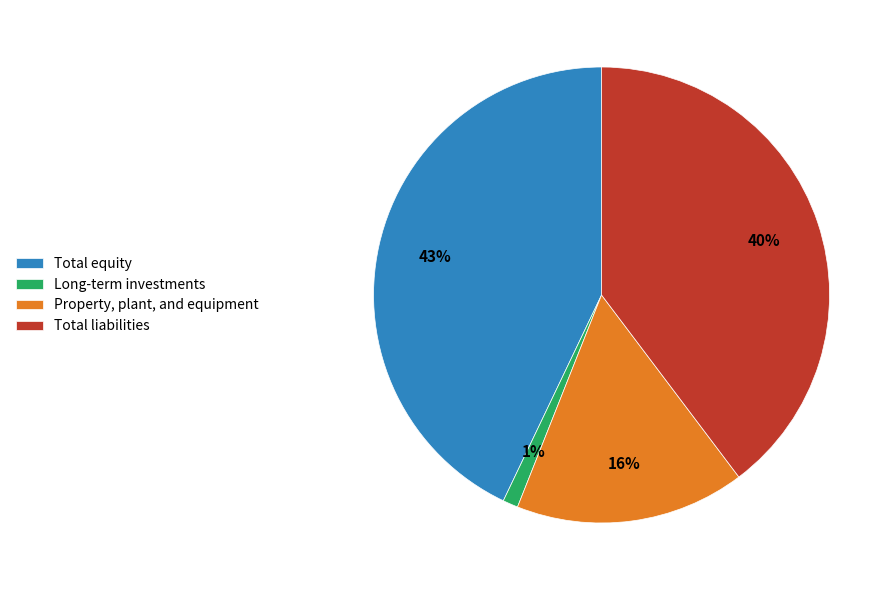

Is the sum of Total liabilities and Property, plant, and equipment greater than half?

Yes